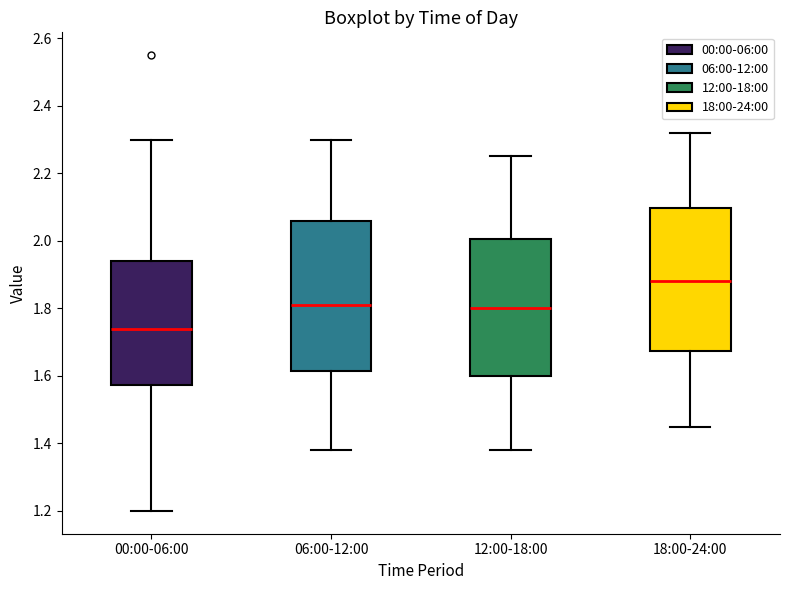

Where is the upper edge of the box for 06:00-12:00 on the y-axis? The values are not printed on the chart, so give them approximately, as read against the axis.

2.06